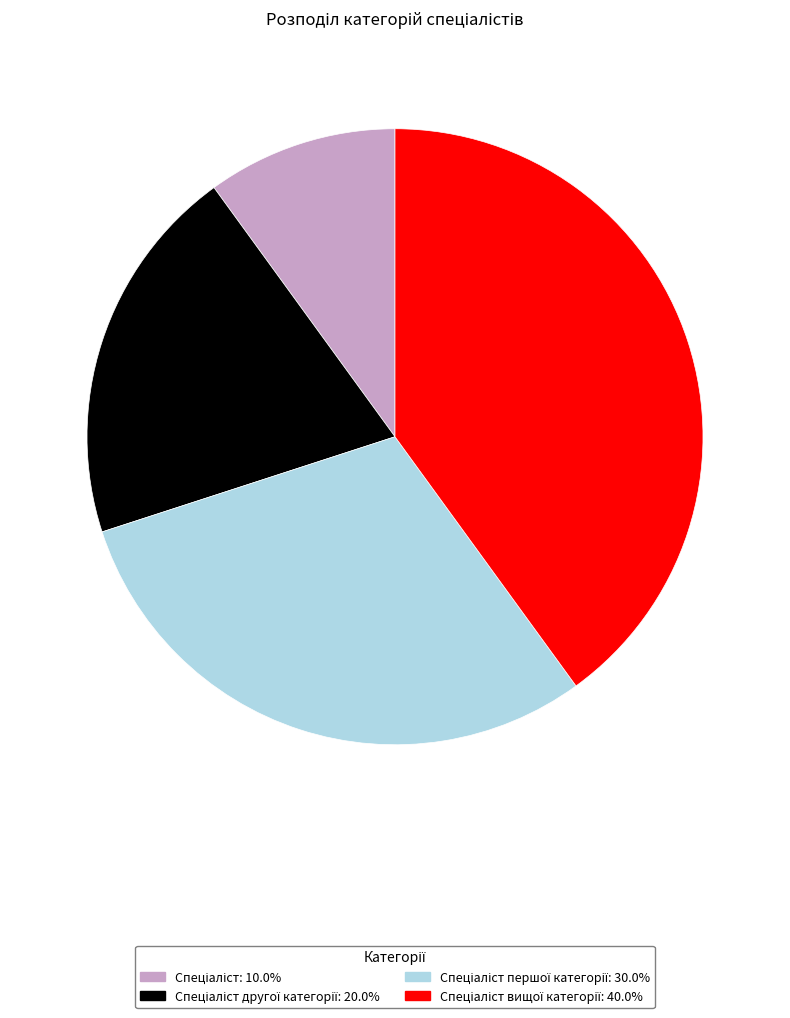

Is there any slice that represents more than half of the pie?

No